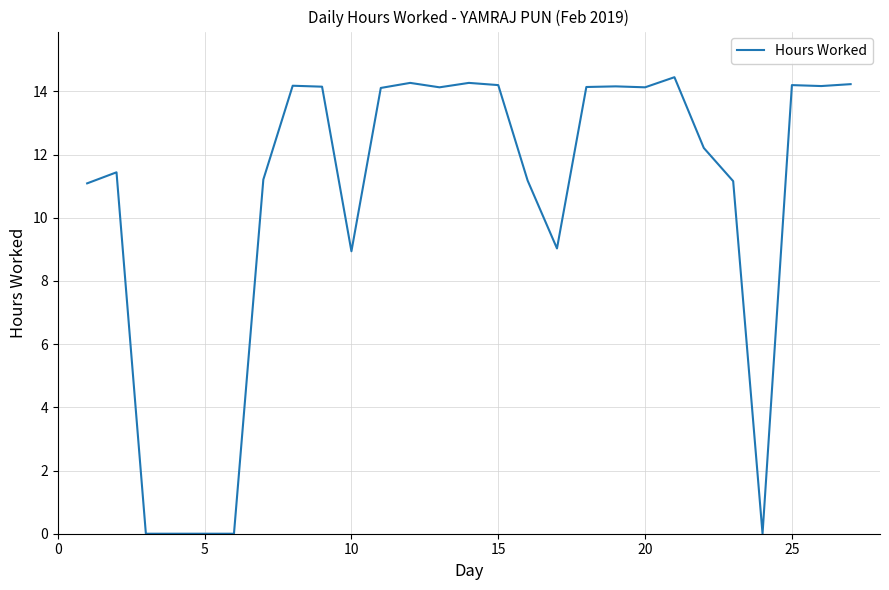

What is the average value?

10.6